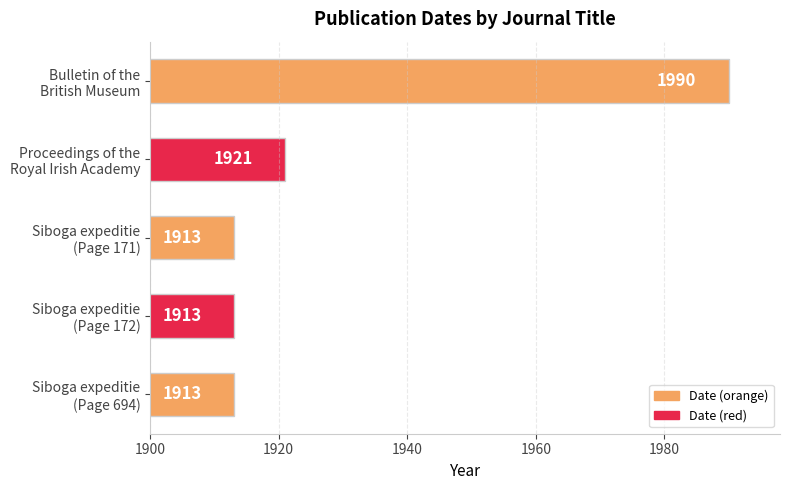

Reading top to bottom, transcribe all the data shown in this chart.

1990	1921	1913	1913	1913